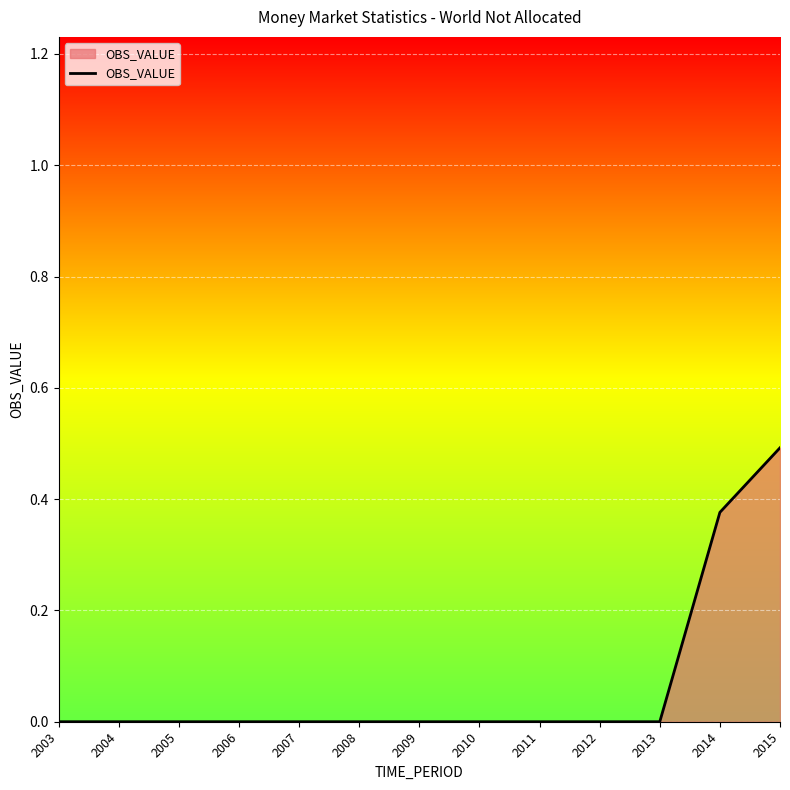

What is the difference between the maximum and minimum values?

0.5